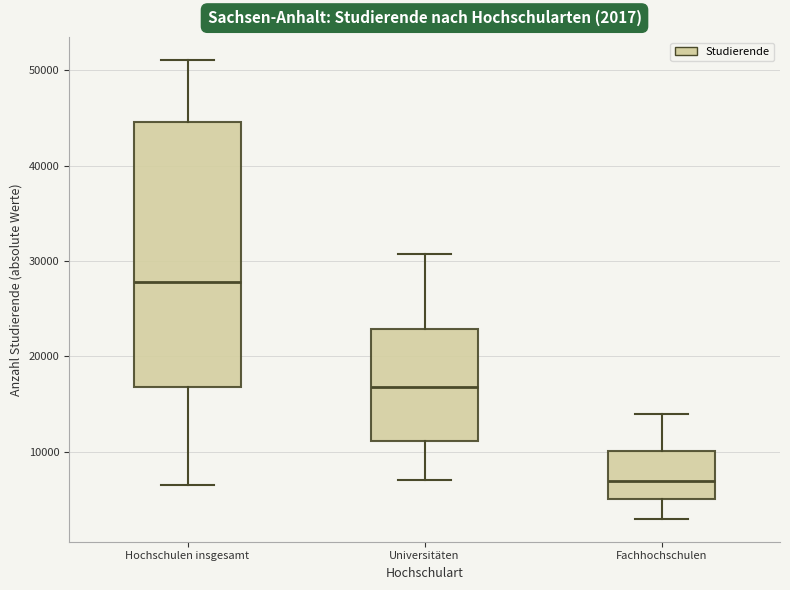

Which box's median line is the highest?

Hochschulen insgesamt